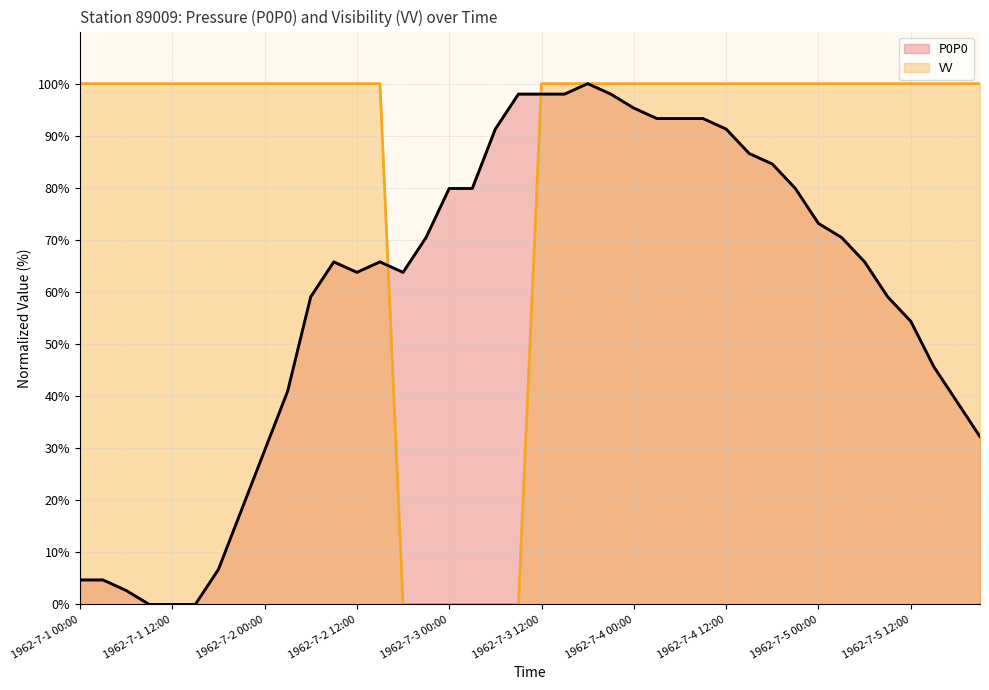

Which series has the largest total across all categories?

VV